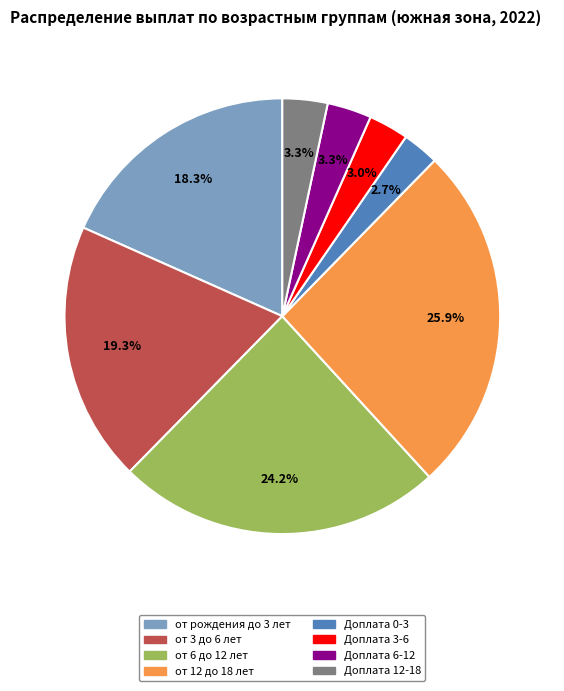

To the nearest percent, what is the difference between the largest and smallest slice percentages?

23%